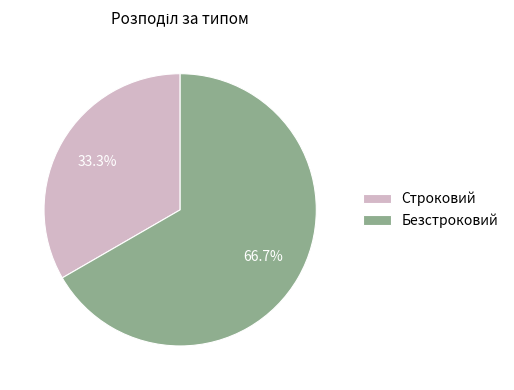

Do Безстроковий and Строковий together represent more than half of the pie?

Yes